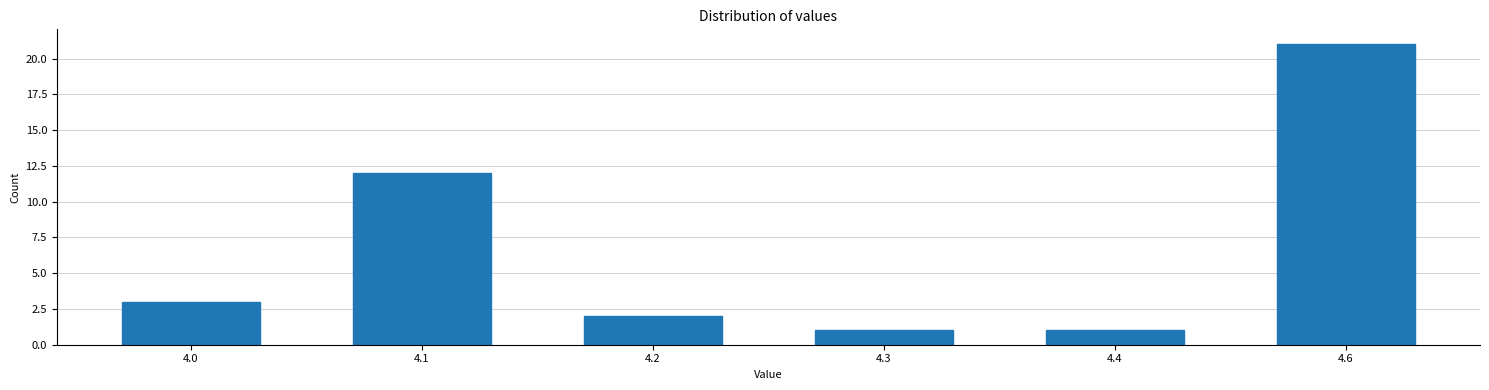

Reading left to right, extract all data points from this chart.

4.0=3	4.1=12	4.2=2	4.3=1	4.4=1	4.6=21